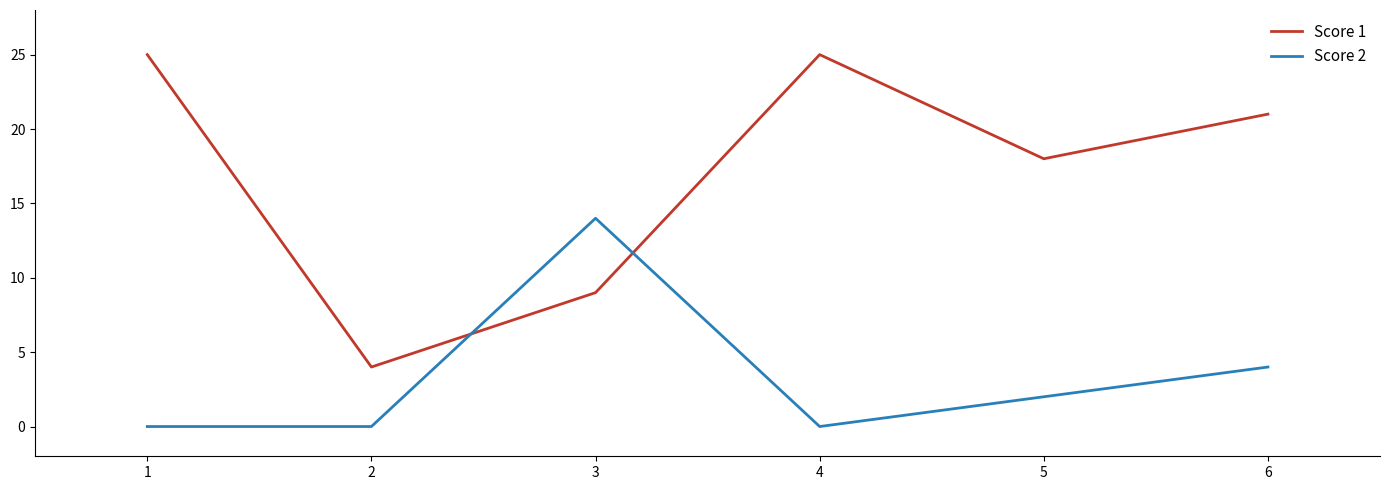

What is the spread (max minus min) of values at 3?

5